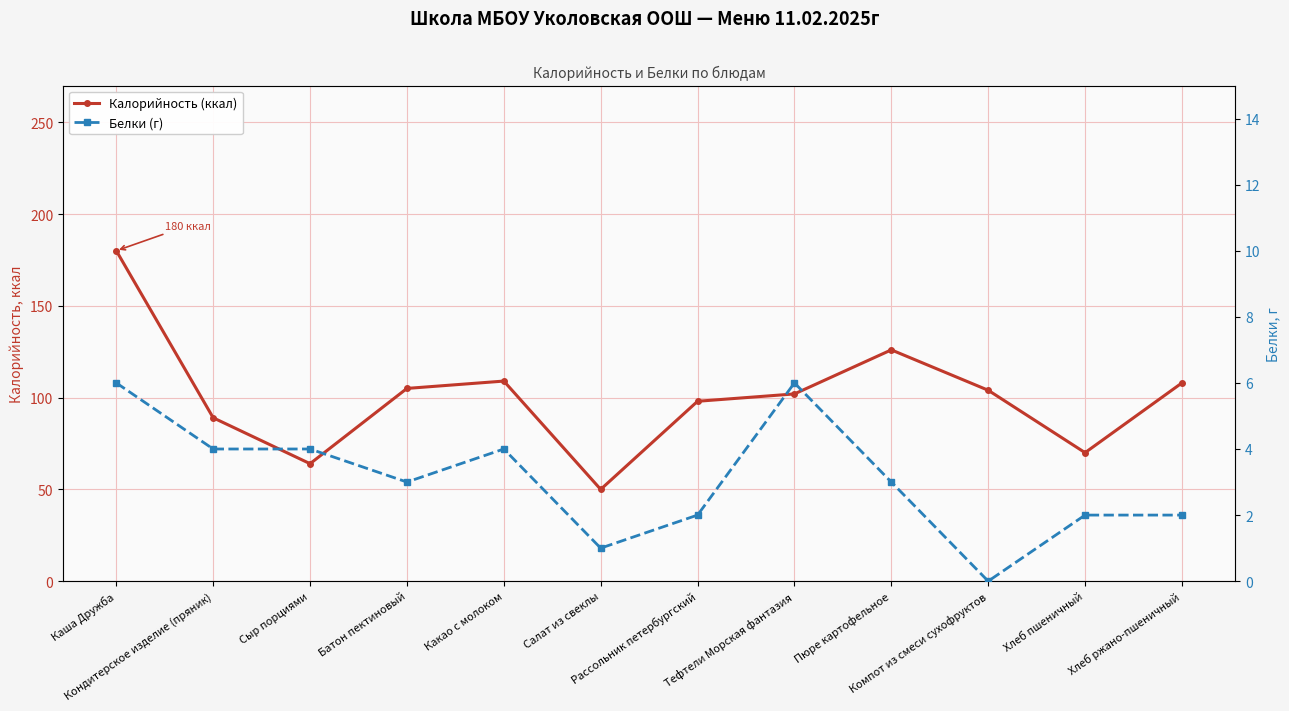

True or false: Белки (г) has a value of 3 at Батон пектиновый.

True